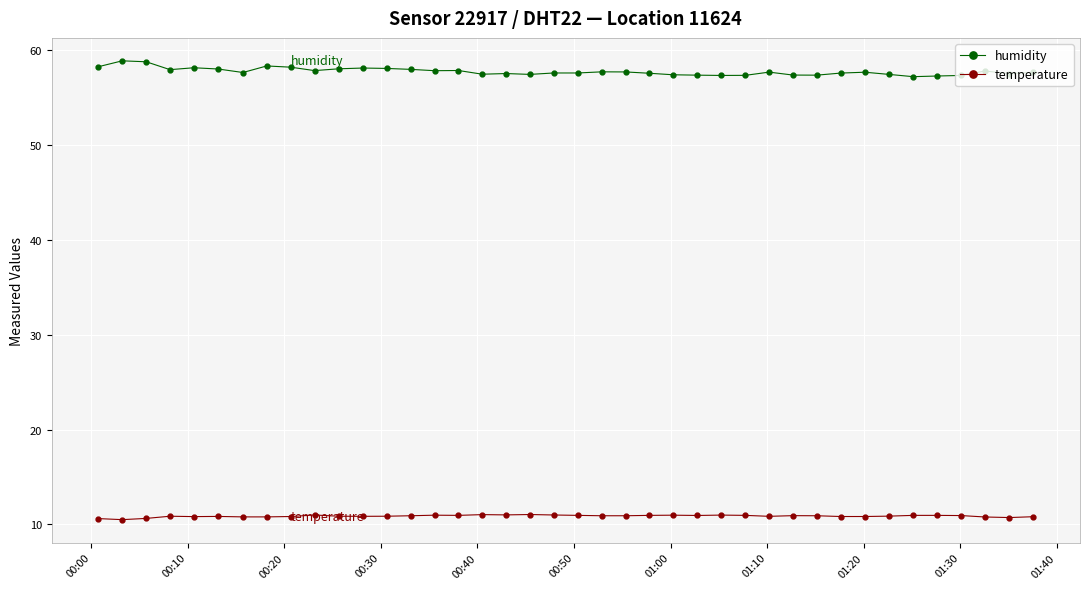

List the series in order of their overall mean, lowest first.

temperature, humidity